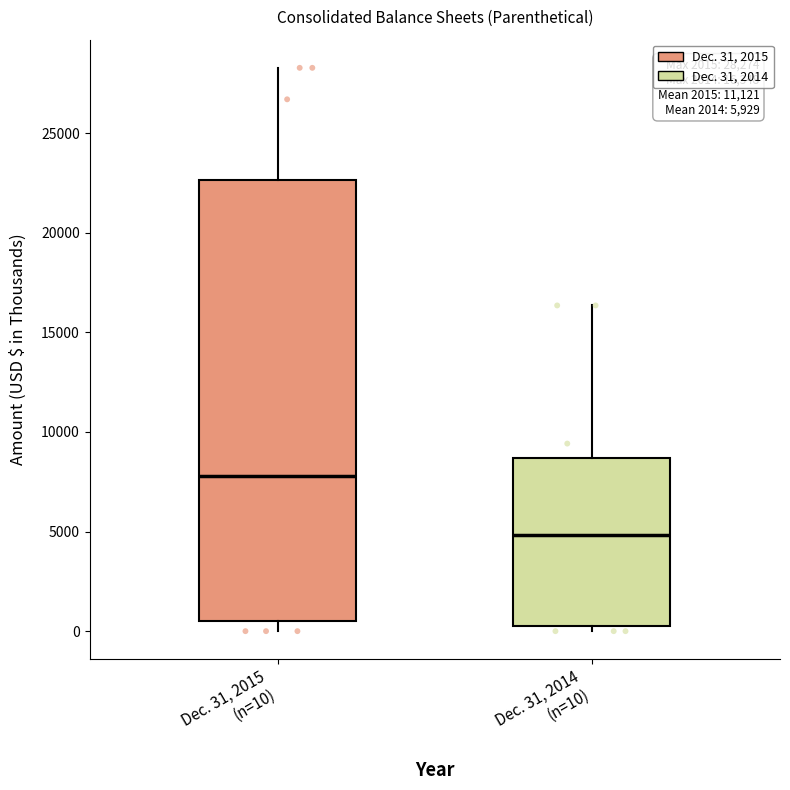

Which box is the tallest, from its lower edge to its upper edge?

Dec. 31, 2015 (n=10)